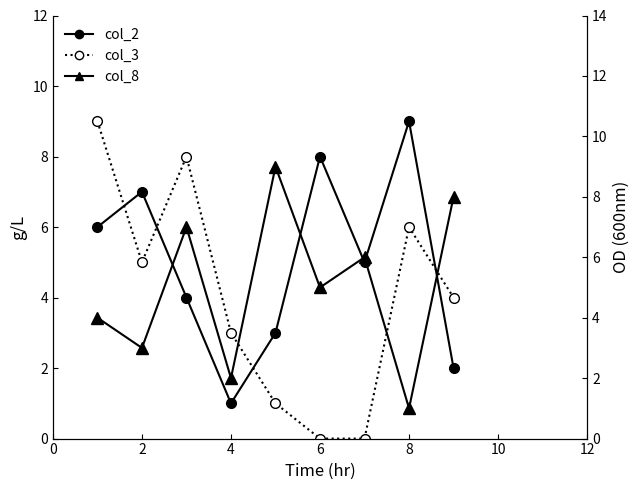

The value of col_3 at 2 is 2. True or false?

False